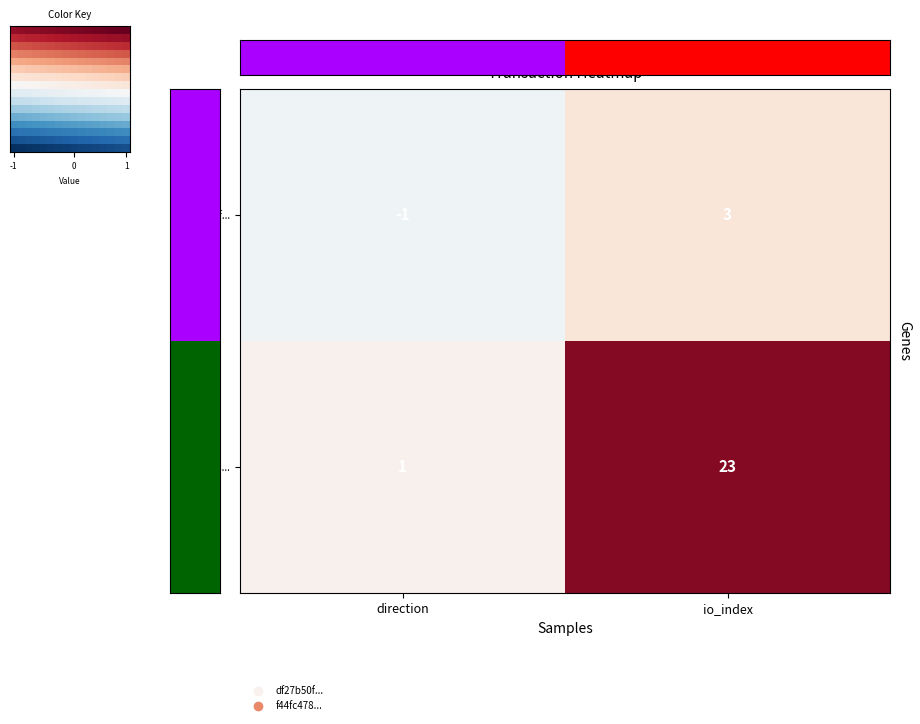

True or false: df27b50f... has a value of 4 at io_index.

False